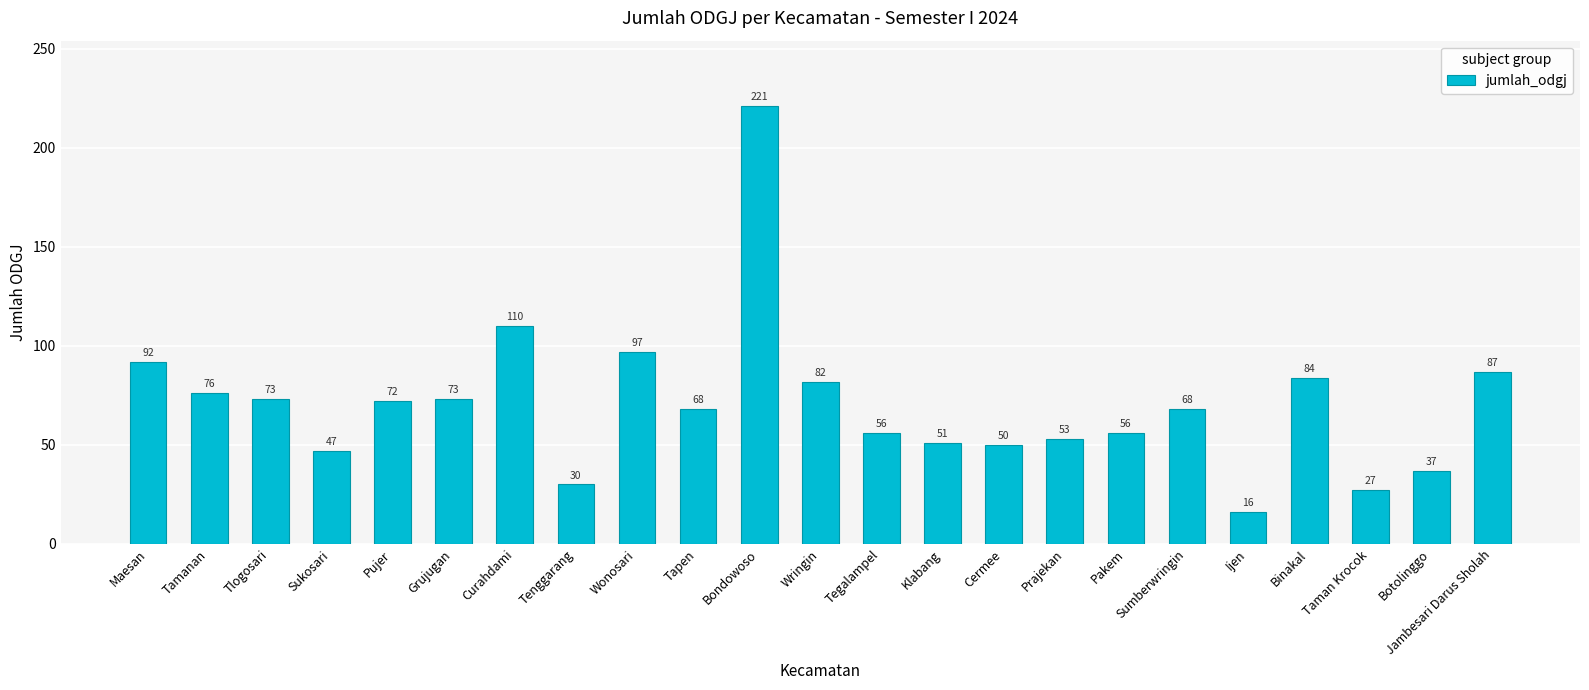

Are the bars horizontal?

No